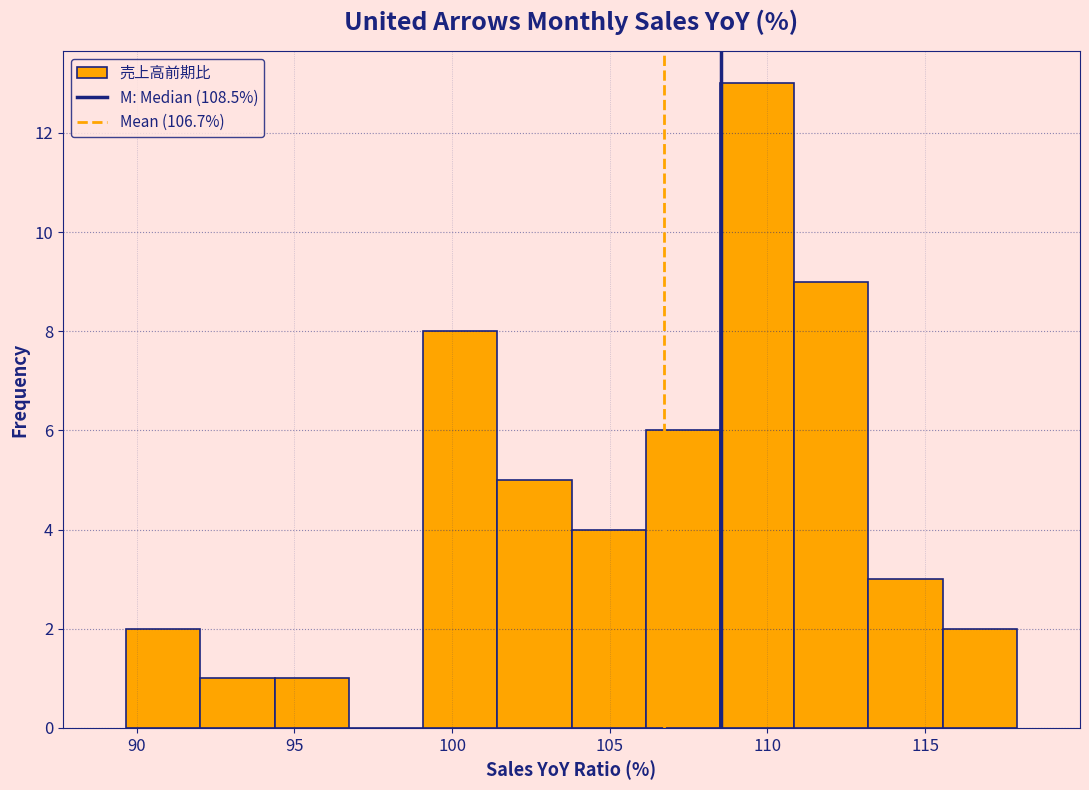

How tall is the bar that spans 92.0 to 94.5 on the x-axis? Neither the bar edges nor the heights are printed on the chart, so give them approximately, as read against the axes.

1